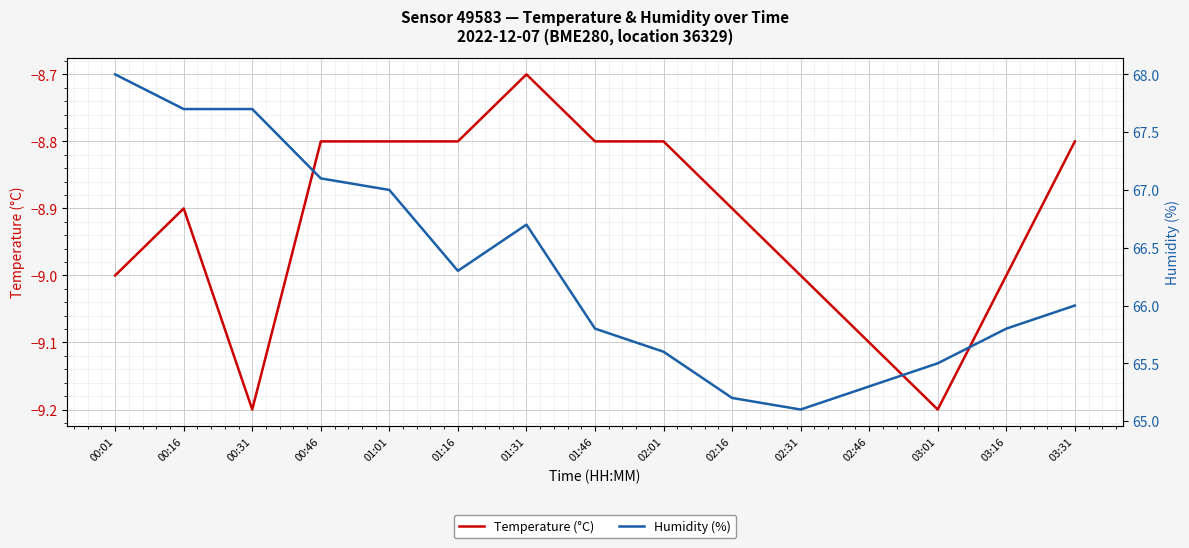

How many lines are shown in the chart?

2